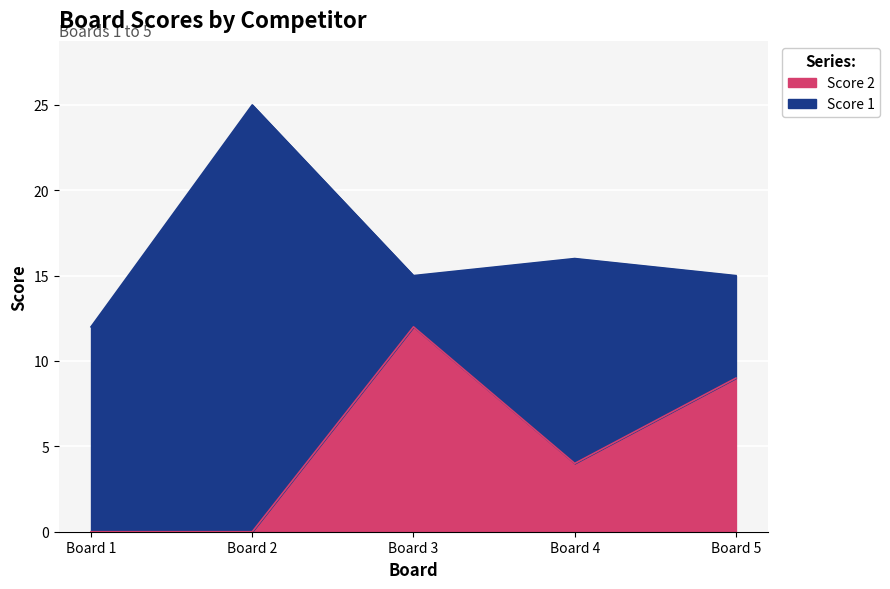

What is the difference between the second highest and minimum values in the Score 2 series?

9